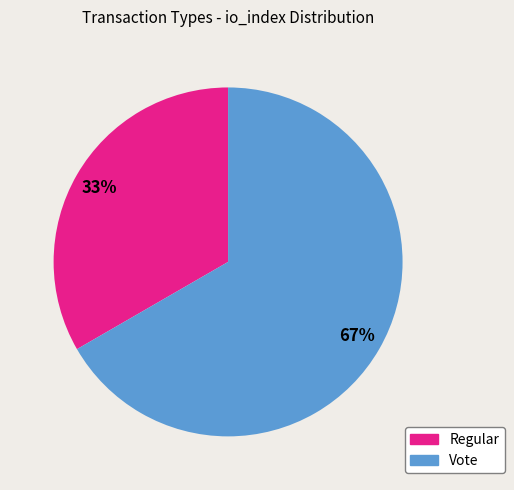

The Vote slice represents 67% of the pie. True or false?

True